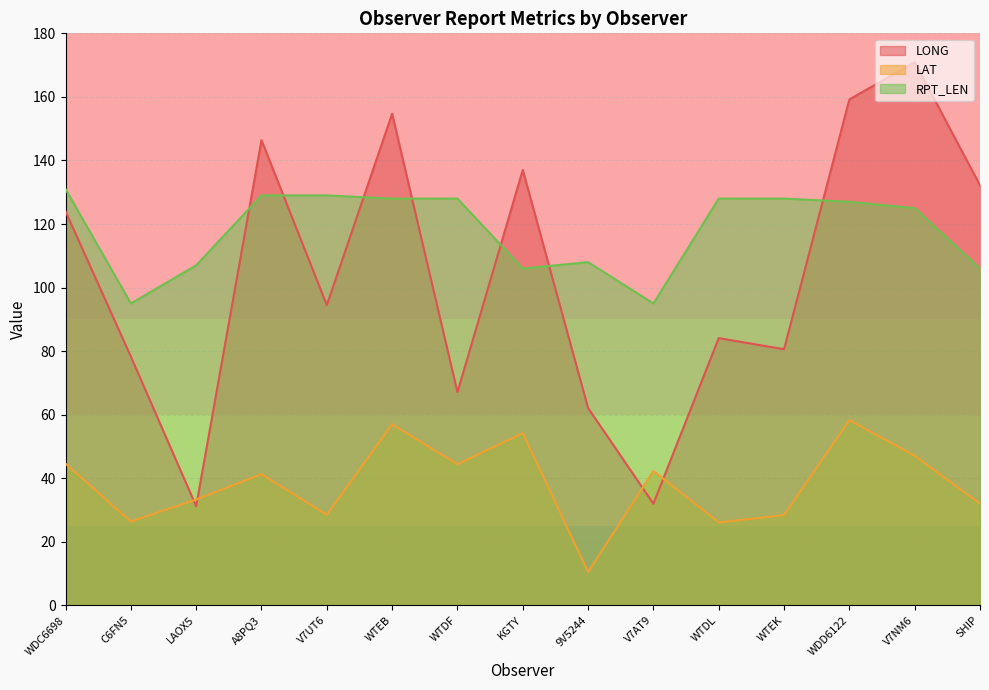

At which category does LAT reach its first local valley?

C6FN5